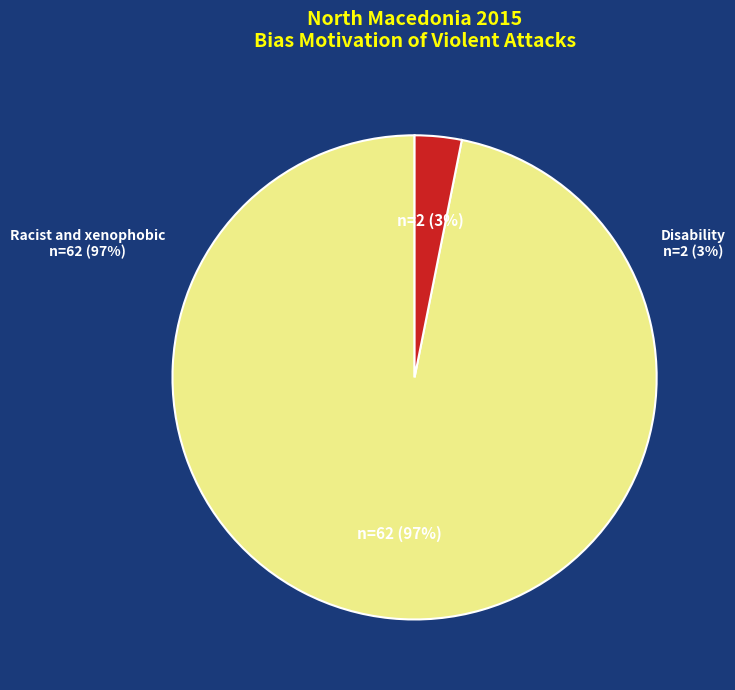

Which category has the biggest portion of the pie?

Racist and xenophobic hate crime